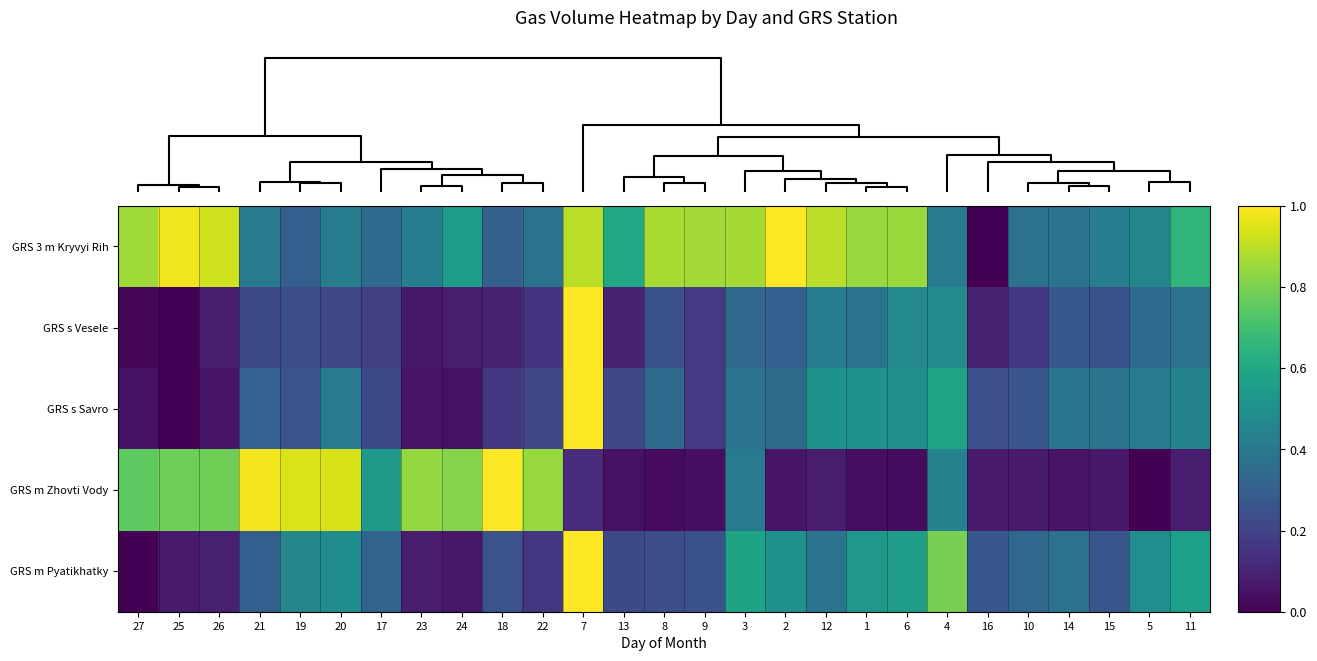

At how many categories does at least one series exceed 0?

27